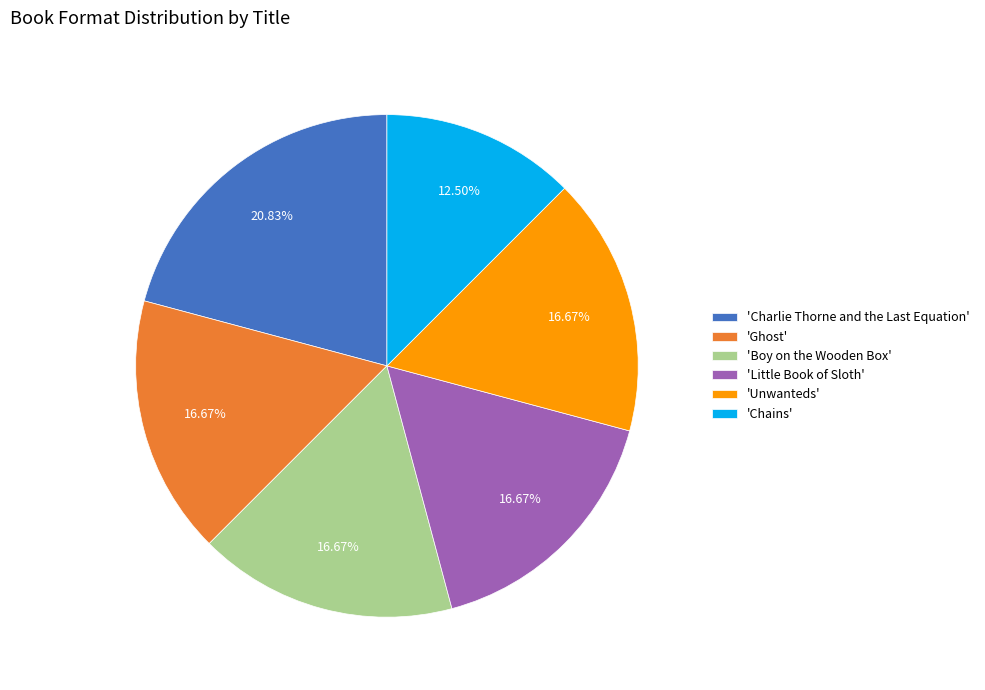

To the nearest percent, what is the average slice percentage?

17%